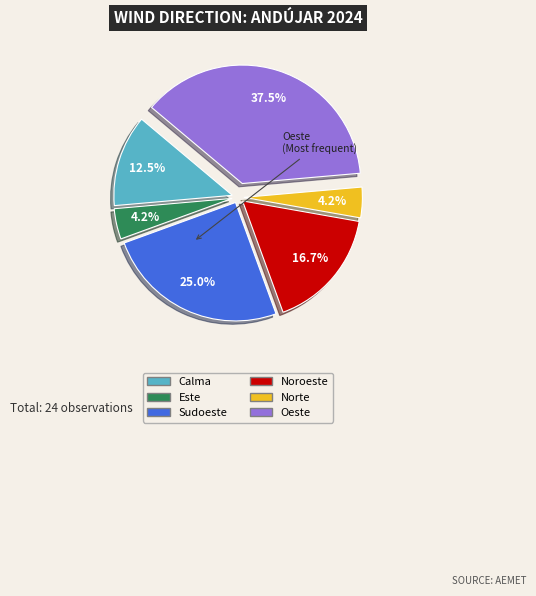

To the nearest percent, what is the difference between the Sudoeste and Calma slice percentages?

12%